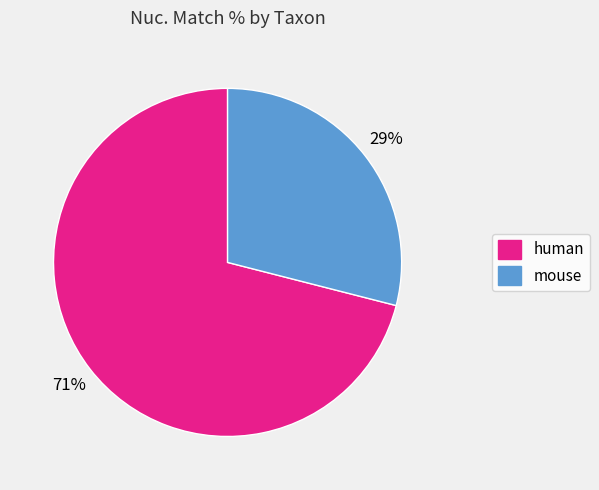

What is the majority slice?

human